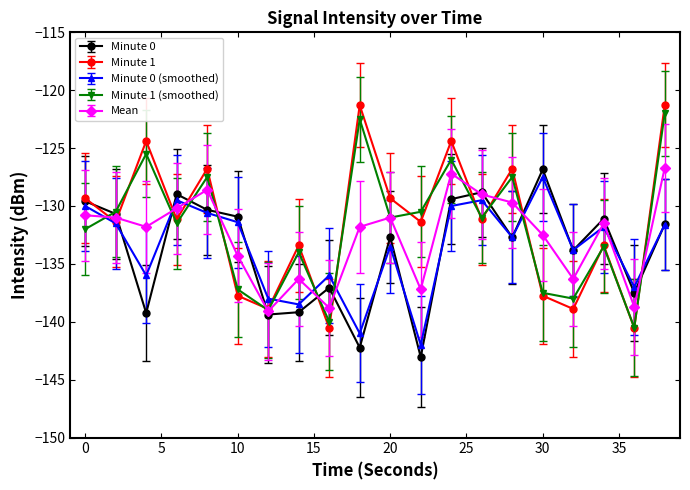

What is the lowest value of the Mean series?

-139.1